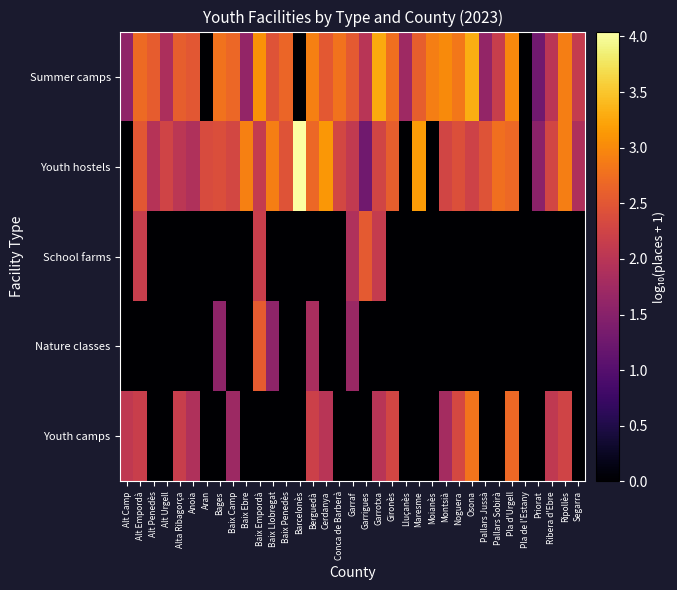

At how many categories does at least one series exceed 0?

34